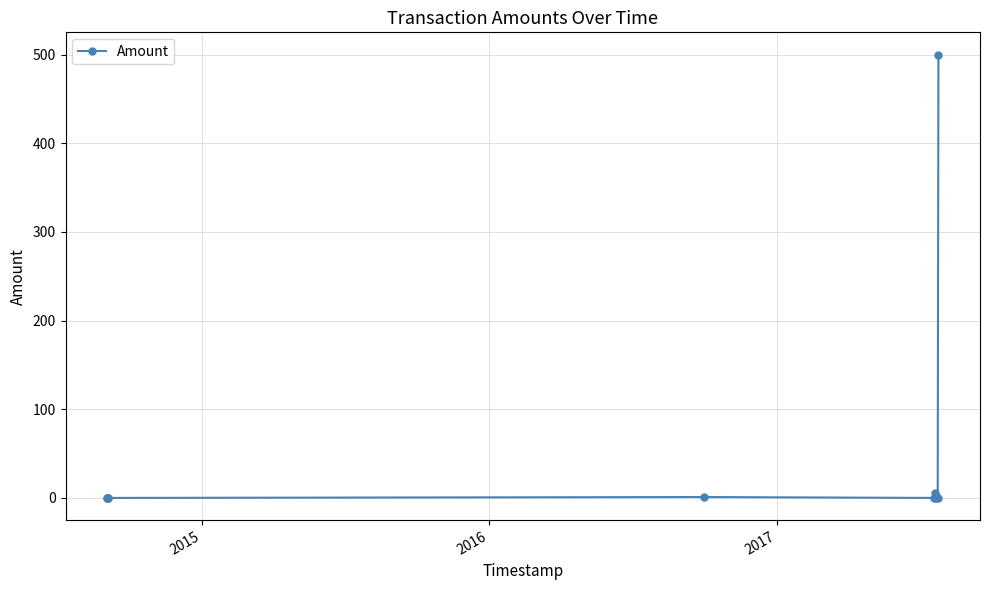

True or false: the data has more than 0 interior local peaks.

True